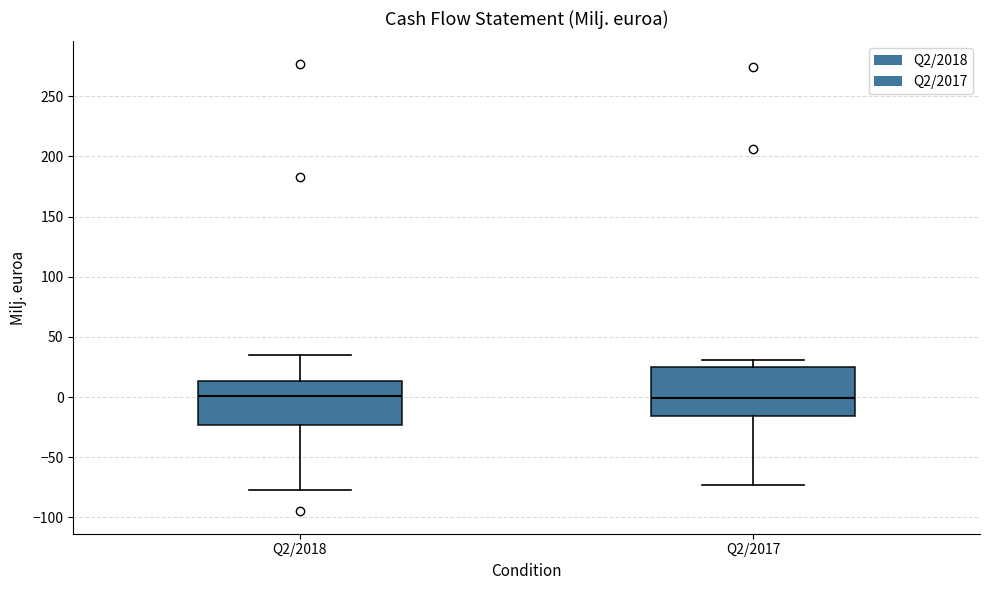

Reading left to right, read every box against the y-axis: the position of its median line, the range the box covers, and the ends of its whiskers. The values are not printed on the chart, so give them approximately, as read against the axis.

Q2/2018: median 0, box -25 to 15, whiskers -75 to 35
Q2/2017: median 0, box -15 to 25, whiskers -75 to 30